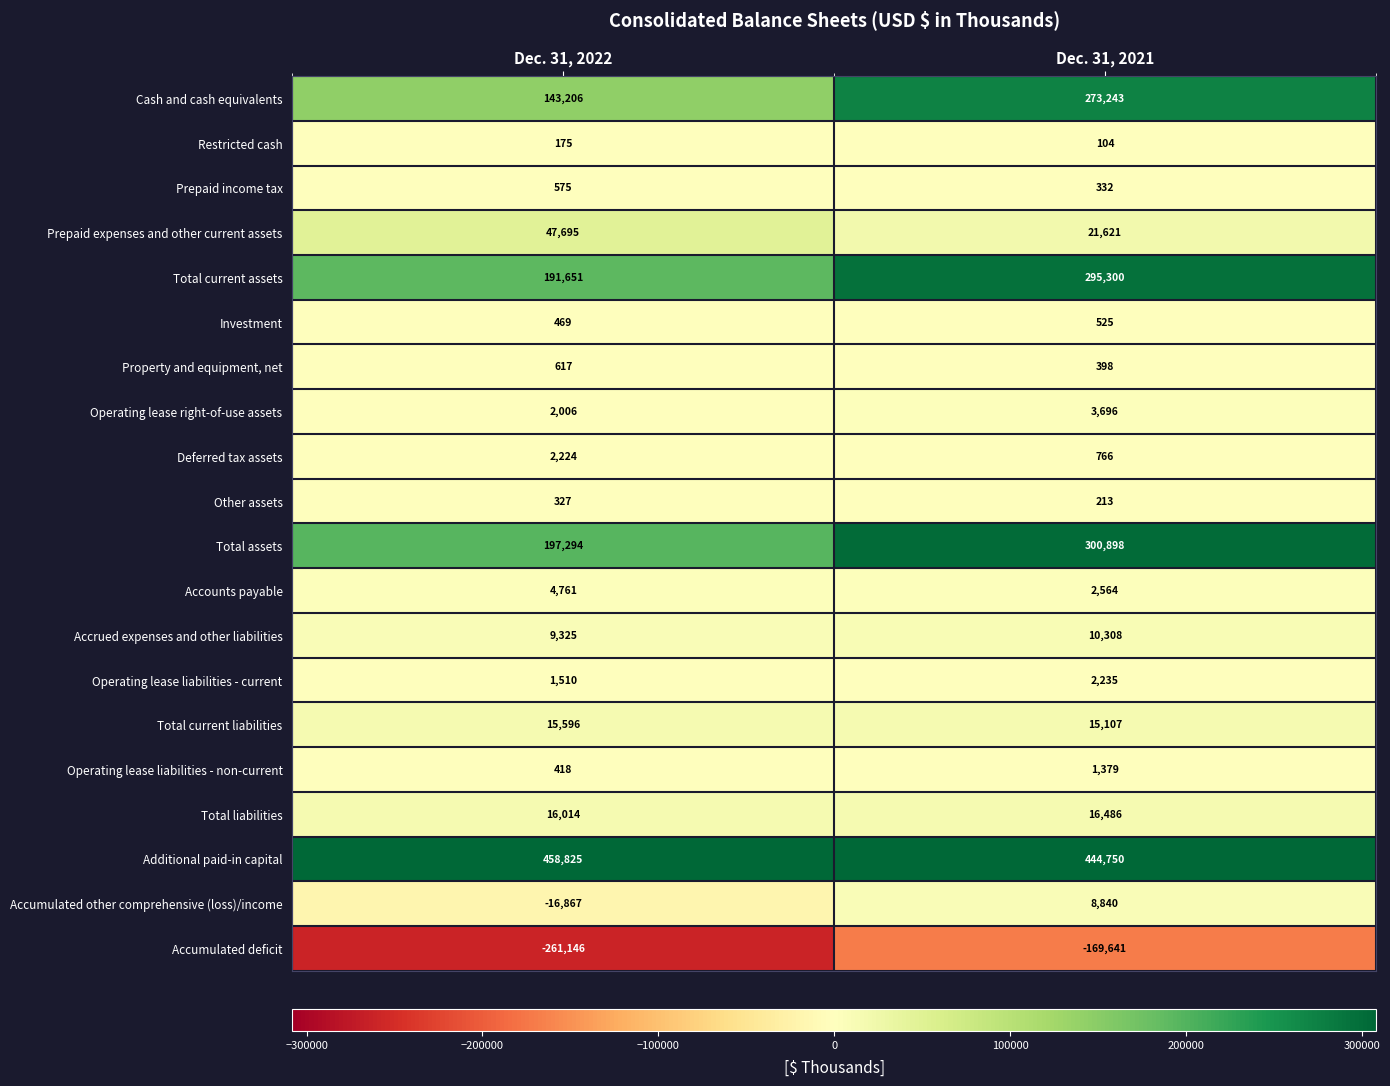

How many distinct data groups are displayed?

20